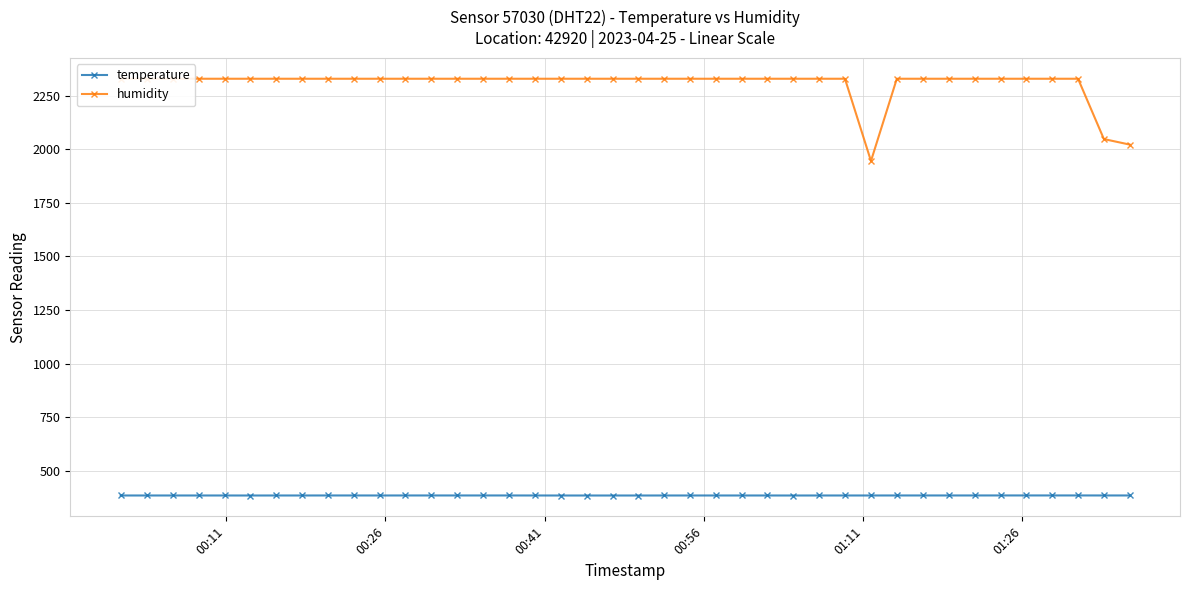

What is the value of the temperature point at the 20th from the left?

384.1